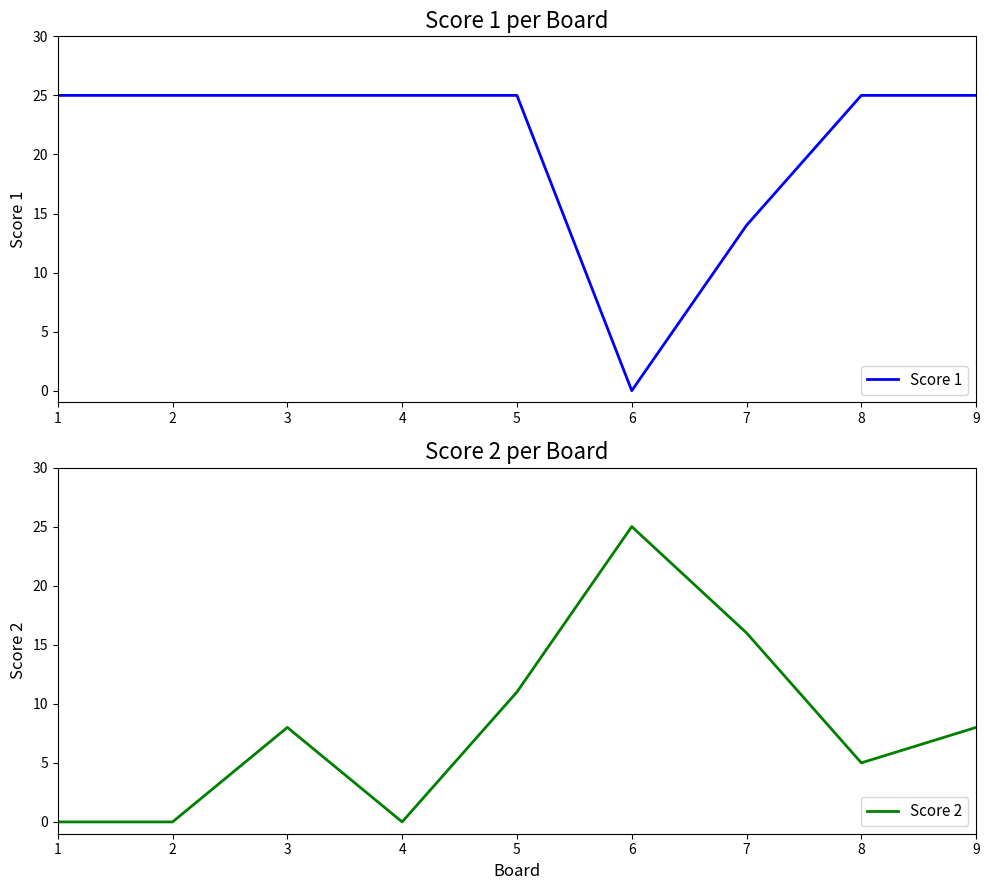

Where is Score 1 nearest to the value 12?

7